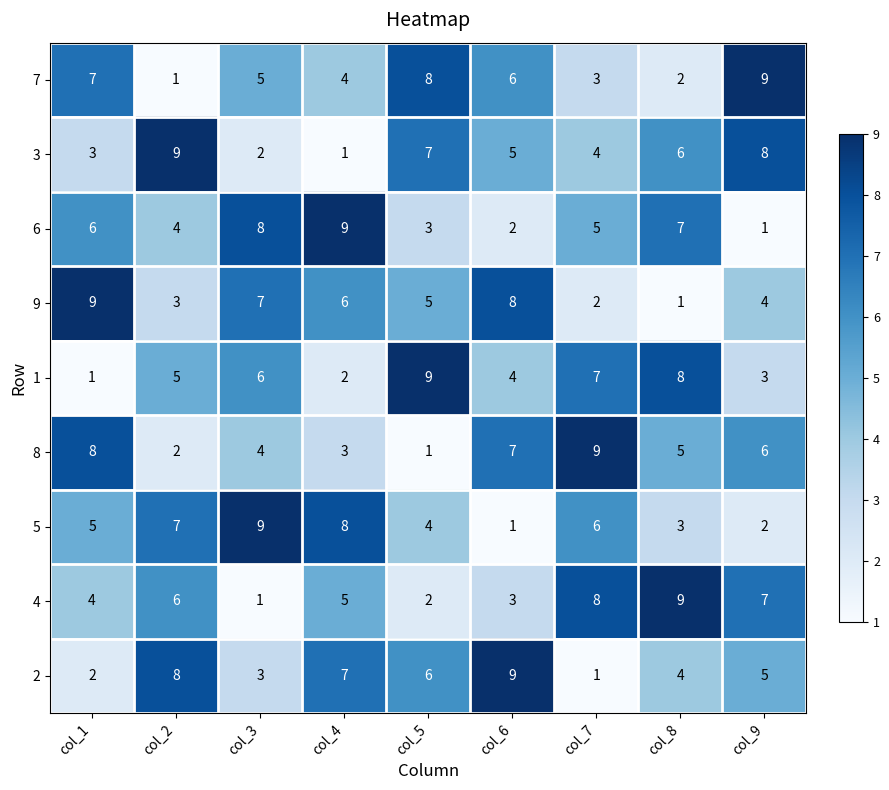

True or false: 1 has a value of 9 at col_2.

False